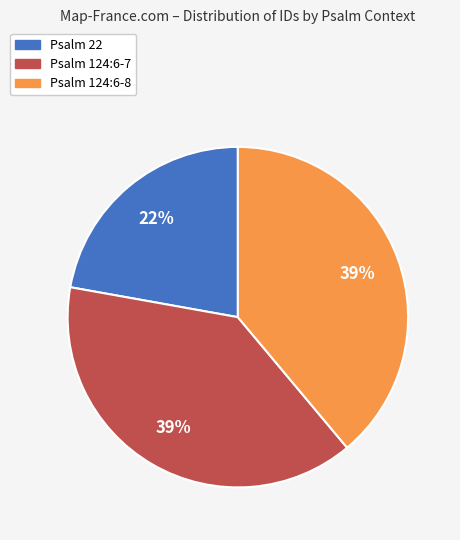

The Psalm 124:6-8 slice represents 39% of the pie. True or false?

True